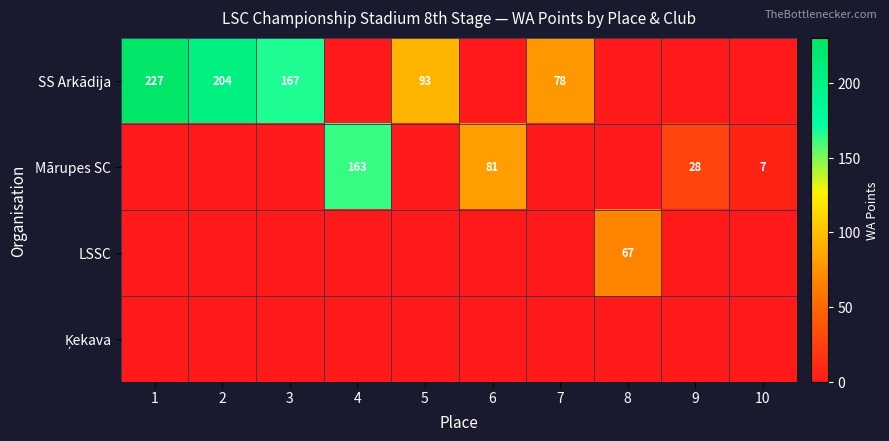

Is it true that SS Arkādija equals 102 at 7?

False